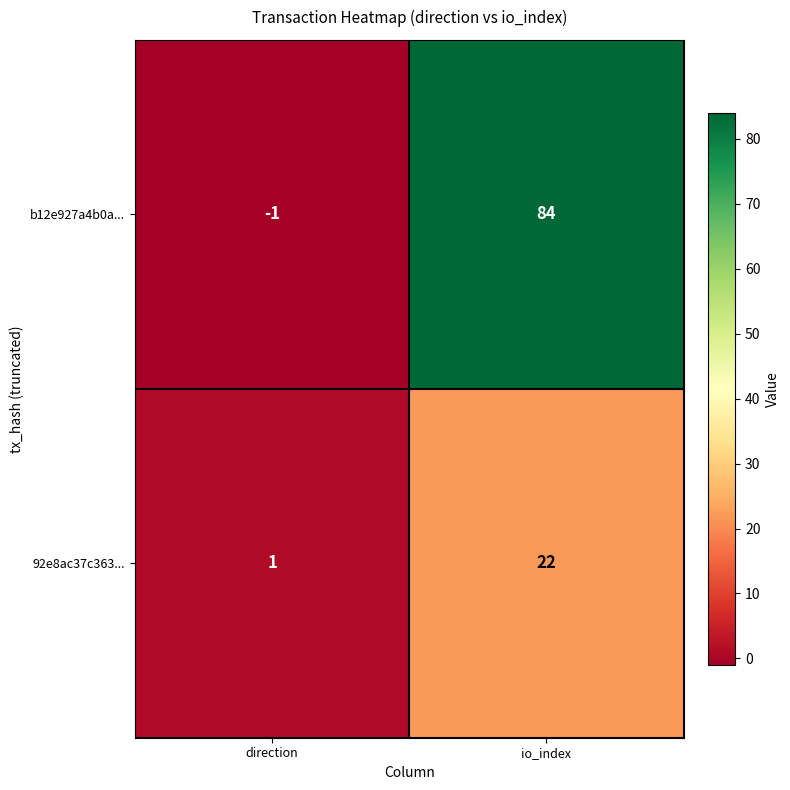

Rank the series at io_index from highest to lowest value.

b12e927a4b0a..., 92e8ac37c363...